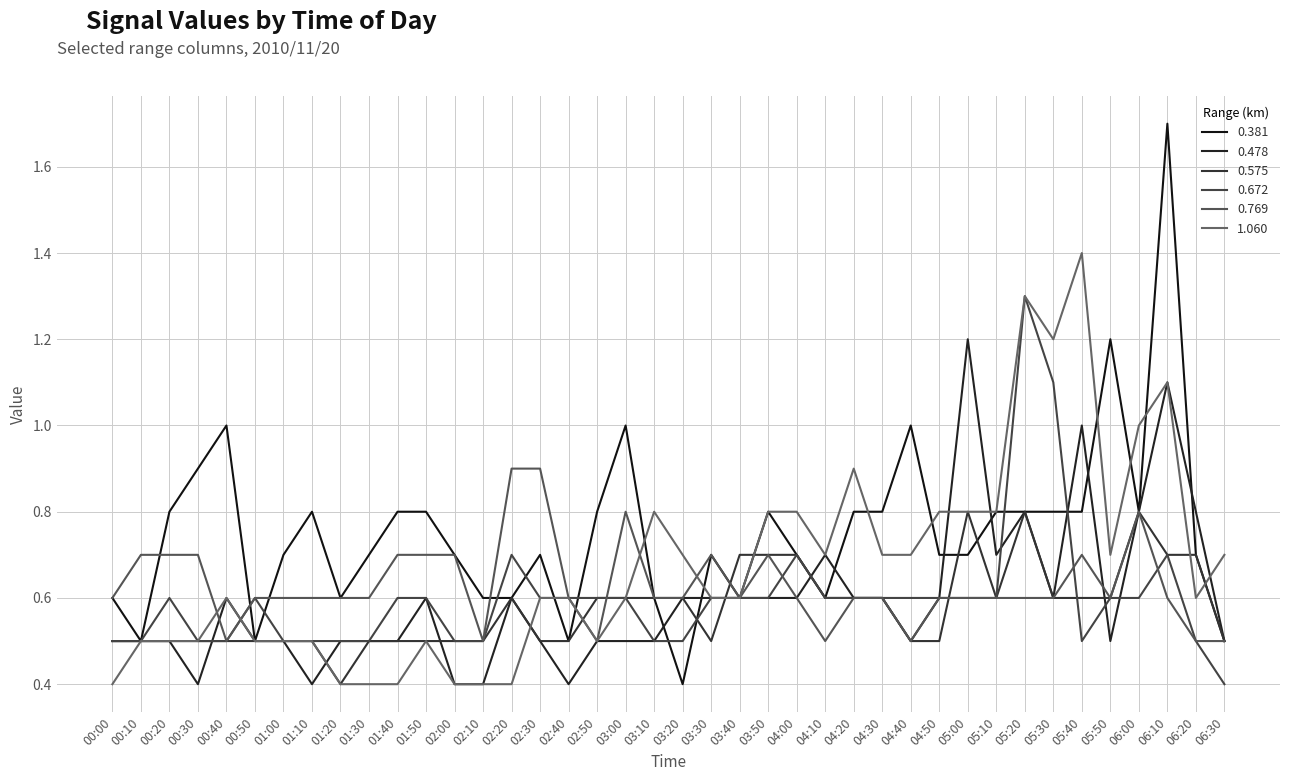

At which category does 0.478 reach its first local valley?

00:30